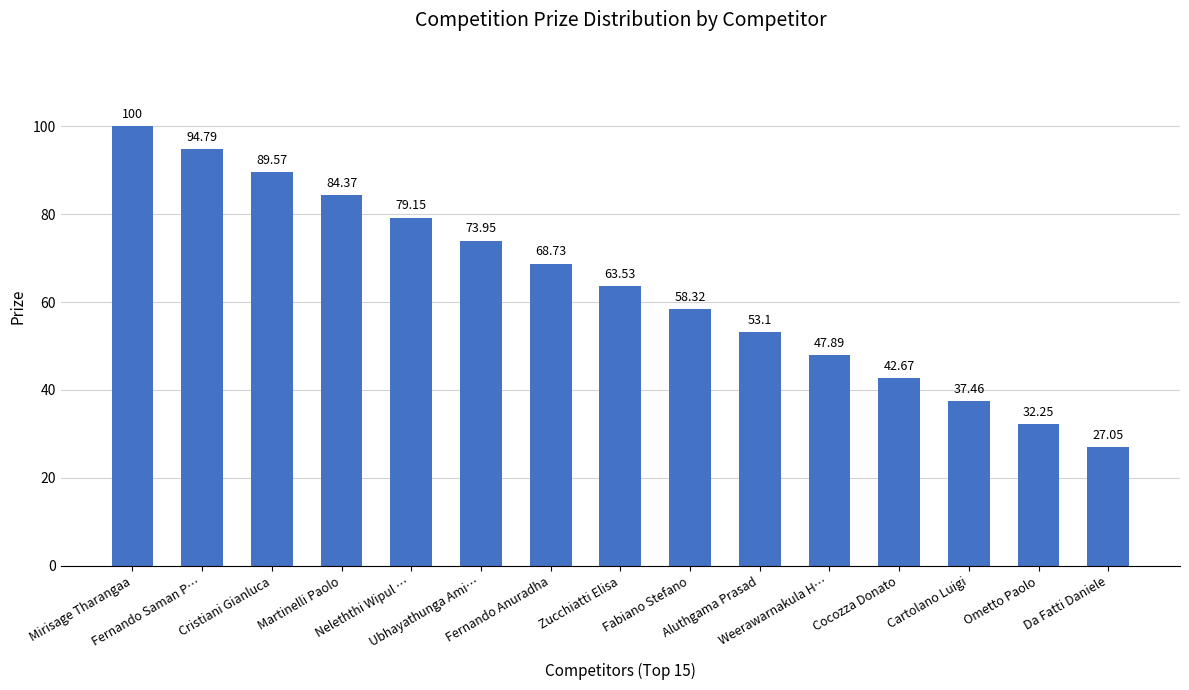

Which category has the highest value across all series?

Mirisage Tharangaa